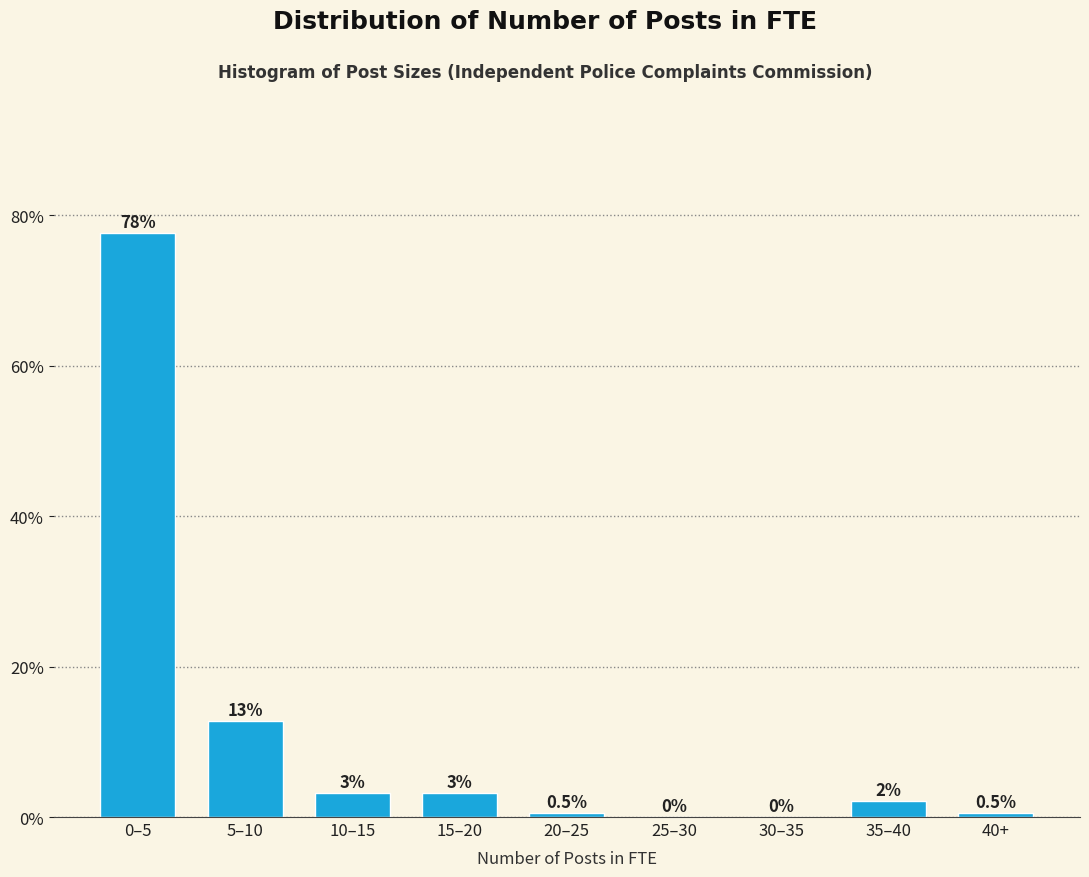

At which label is the value closest to 38?

5–10